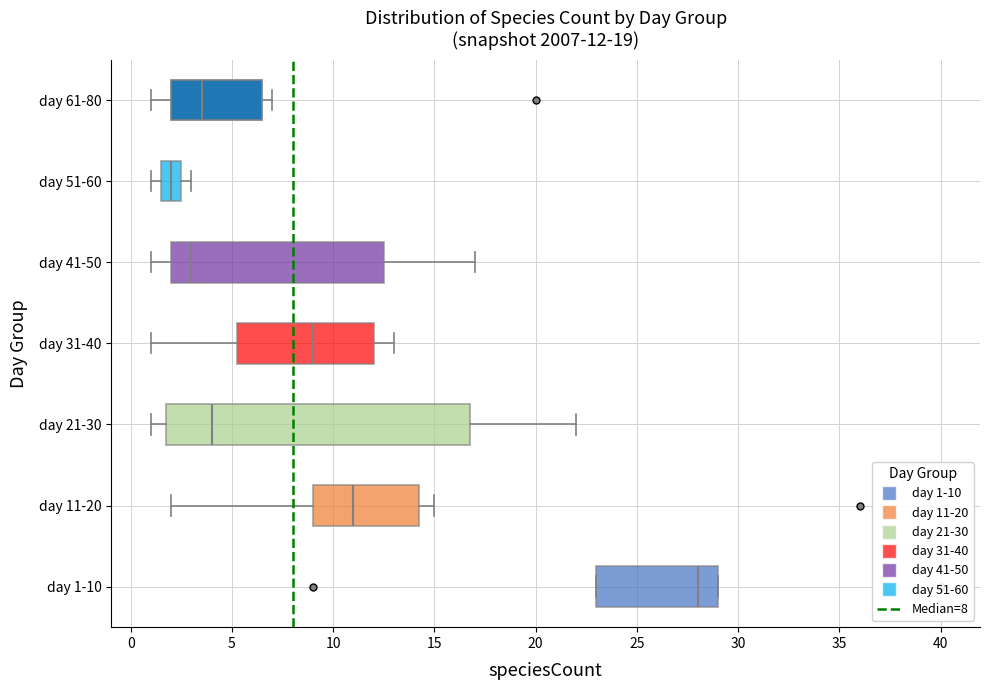

Which box has the furthest to the left median line?

day 51-60